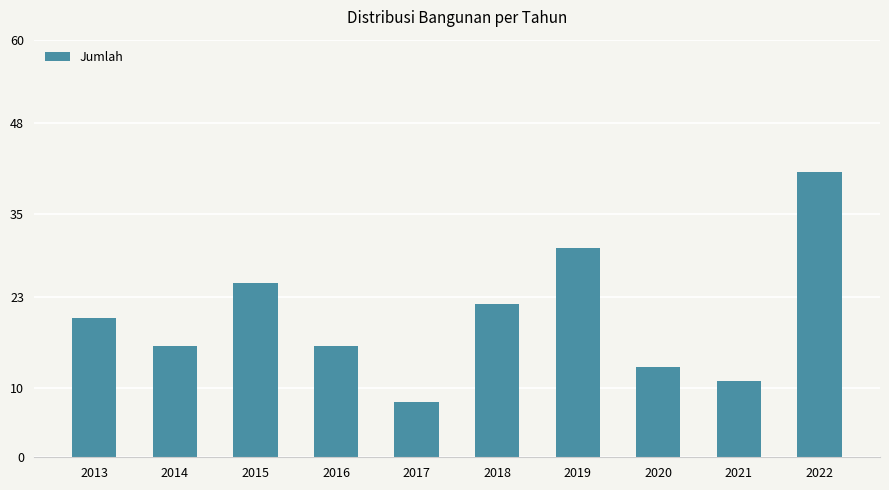

How many bars are there in total?

10